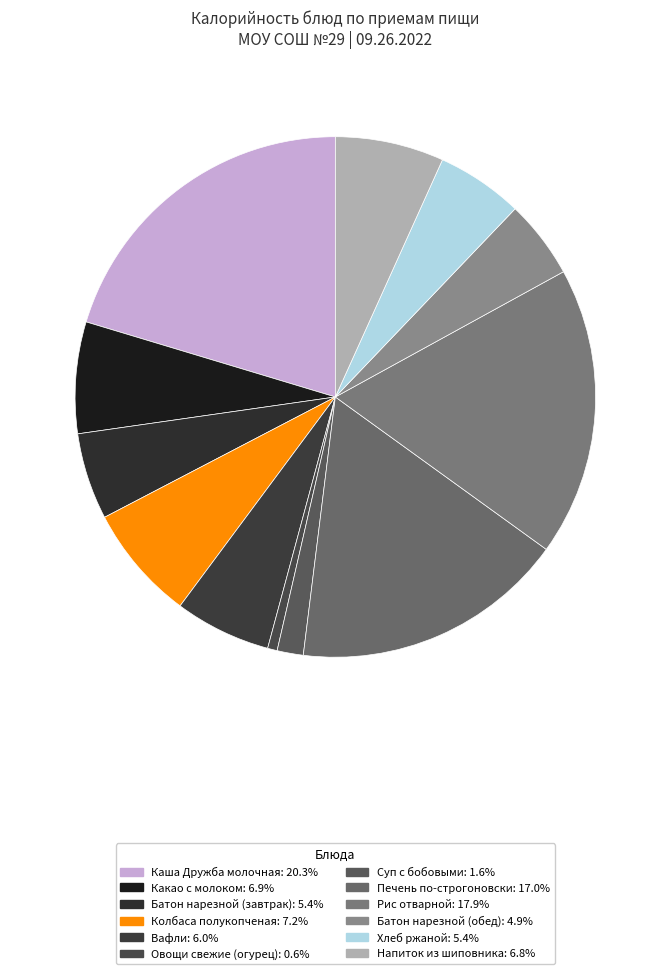

What is the smallest slice in the pie chart?

Овощи свежие (огурец)